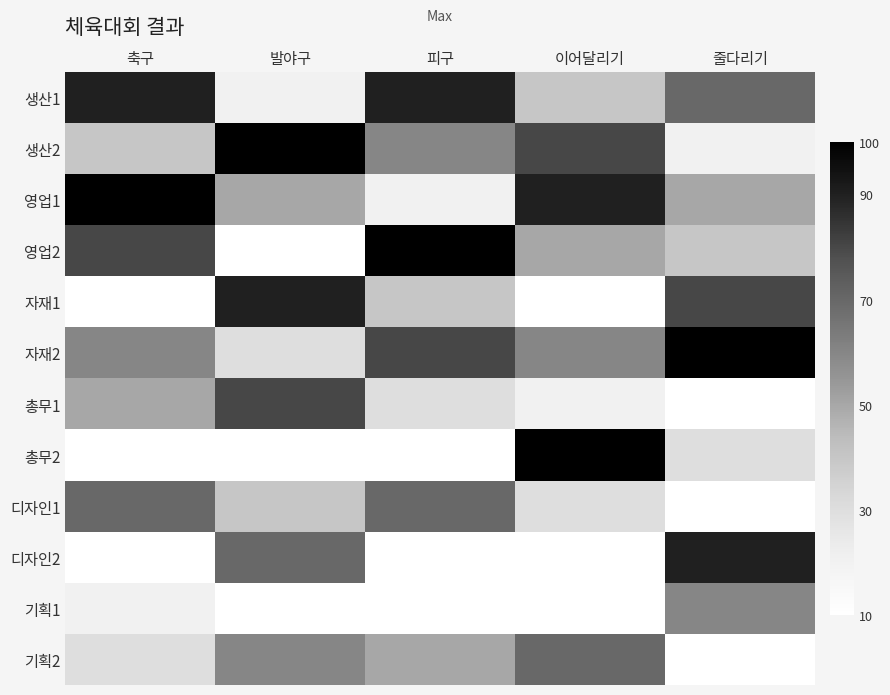

What is the greatest value displayed?

100